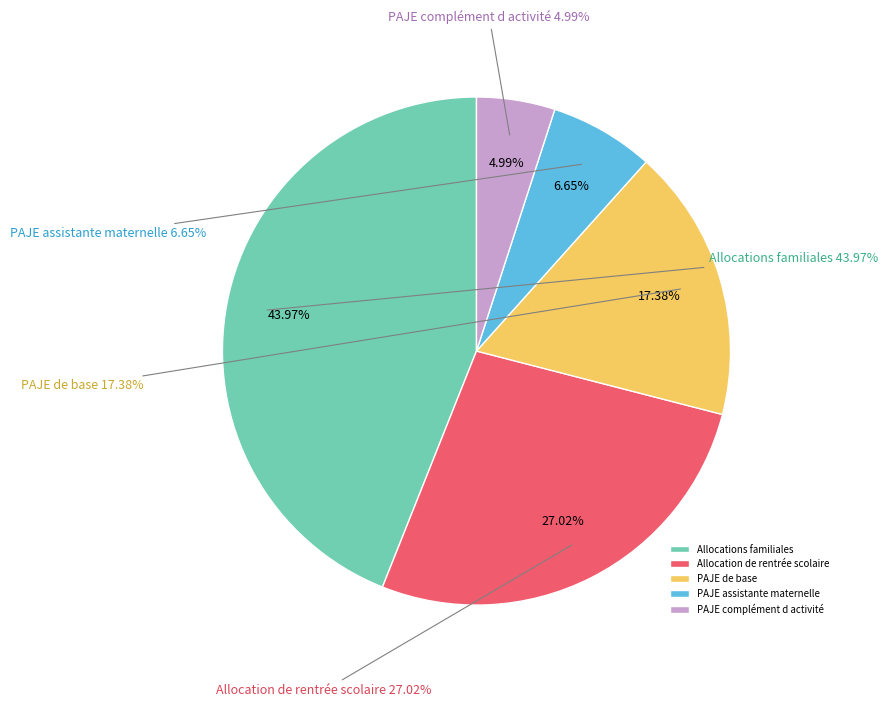

How many slices are in this pie chart?

5